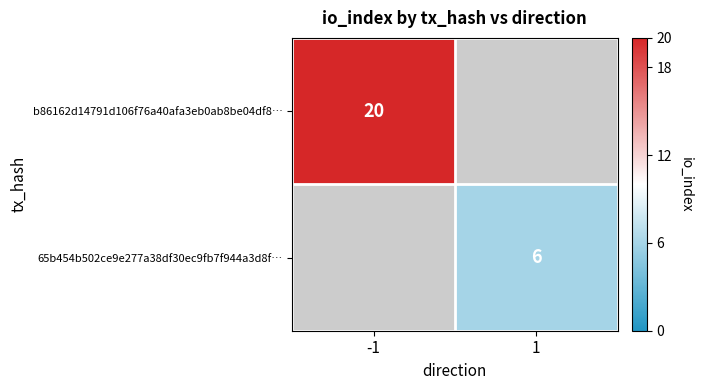

The value of 65b454b502ce9e277a38df30ec9fb7f944a3d8f… at 1 is 3.3. True or false?

False